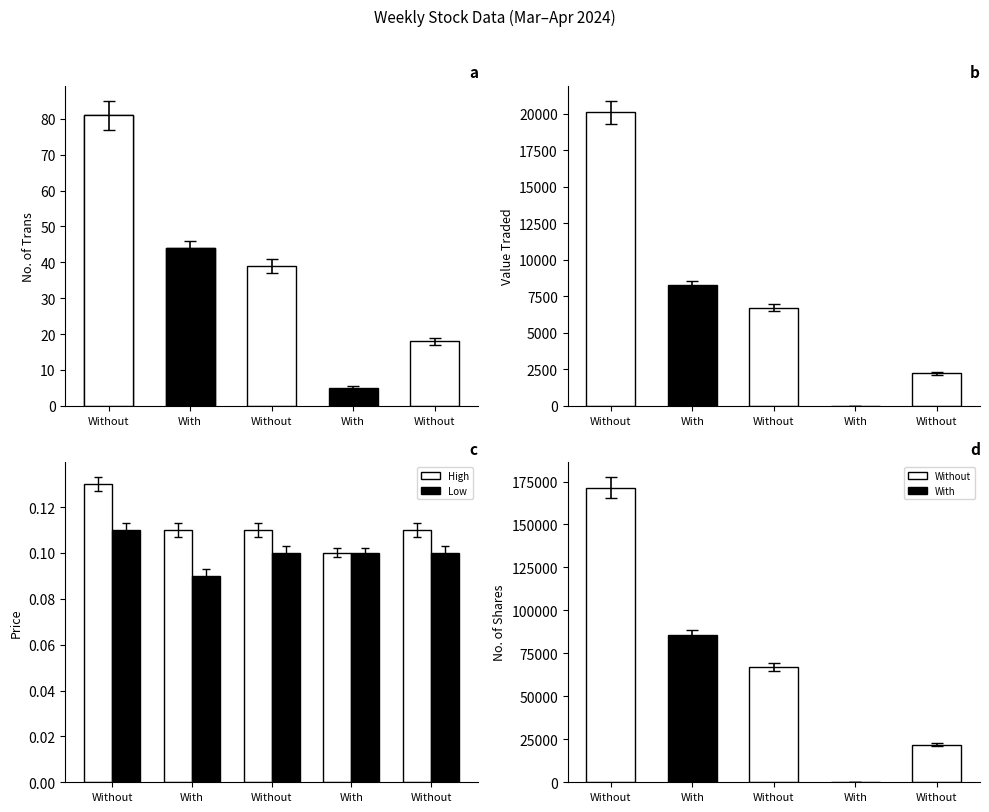

Rank the series by their maximum value, from highest to lowest.

High, Low